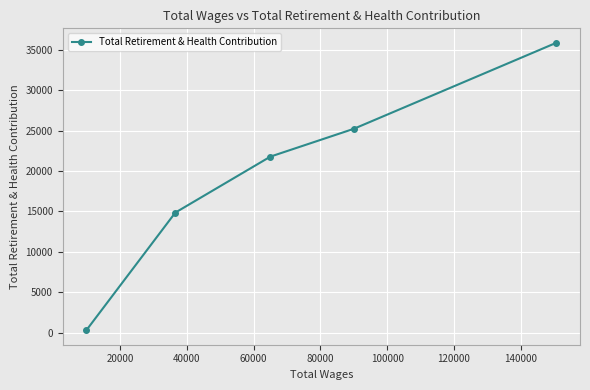

The chart shows a value of 6353 at 20000. True or false?

False